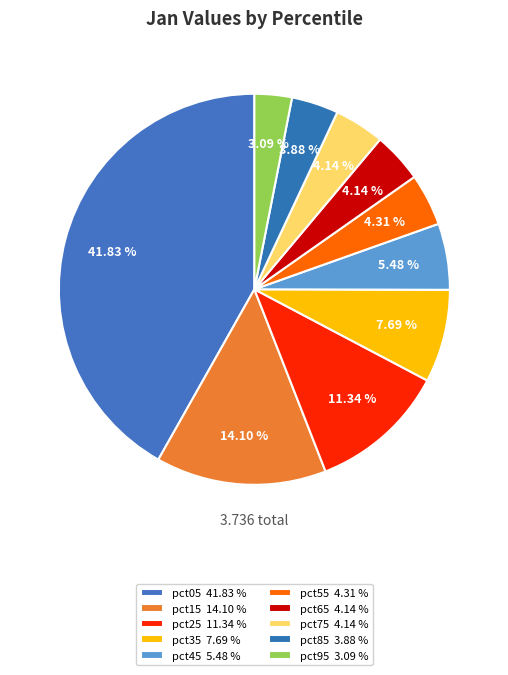

To the nearest percent, what portion does pct55 represent?

4%